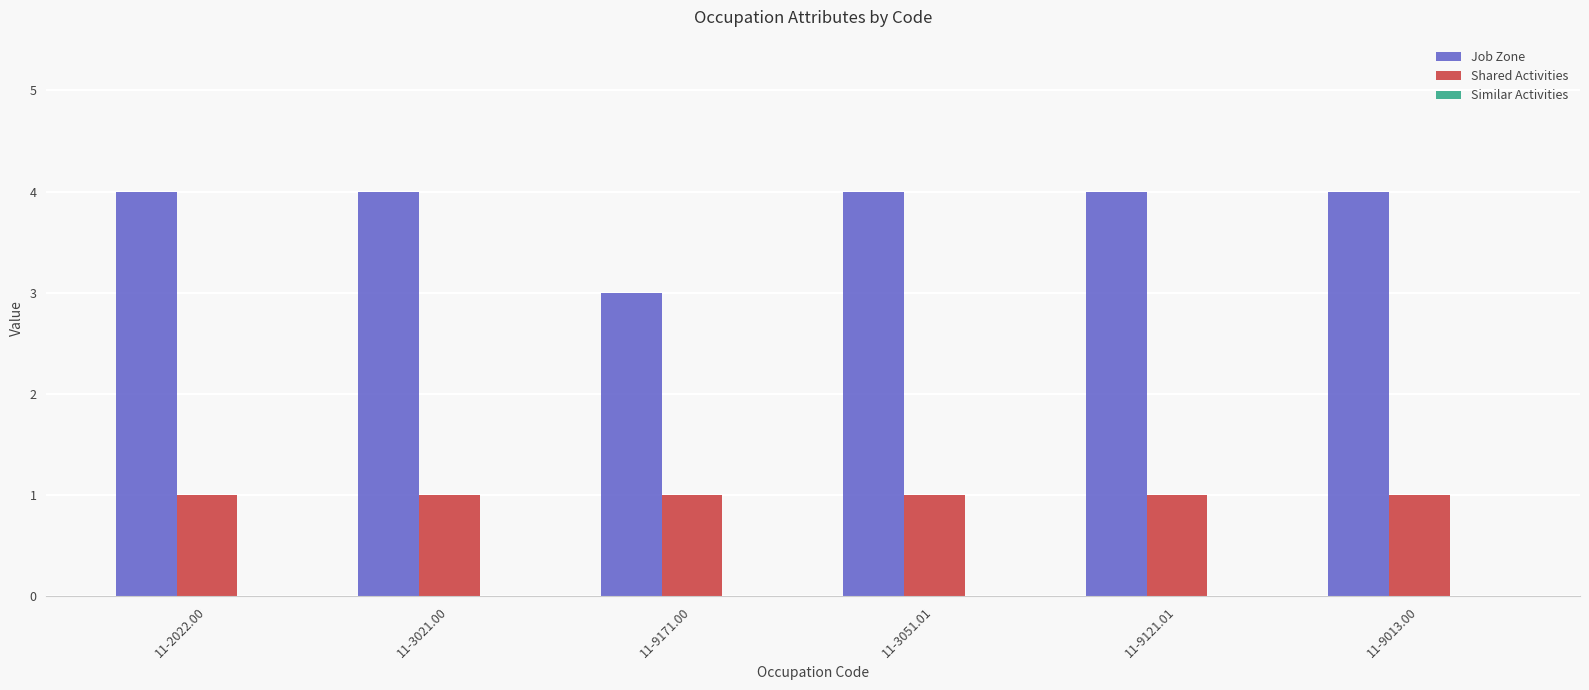

What is the total value across all series at 11-9121.01?

5